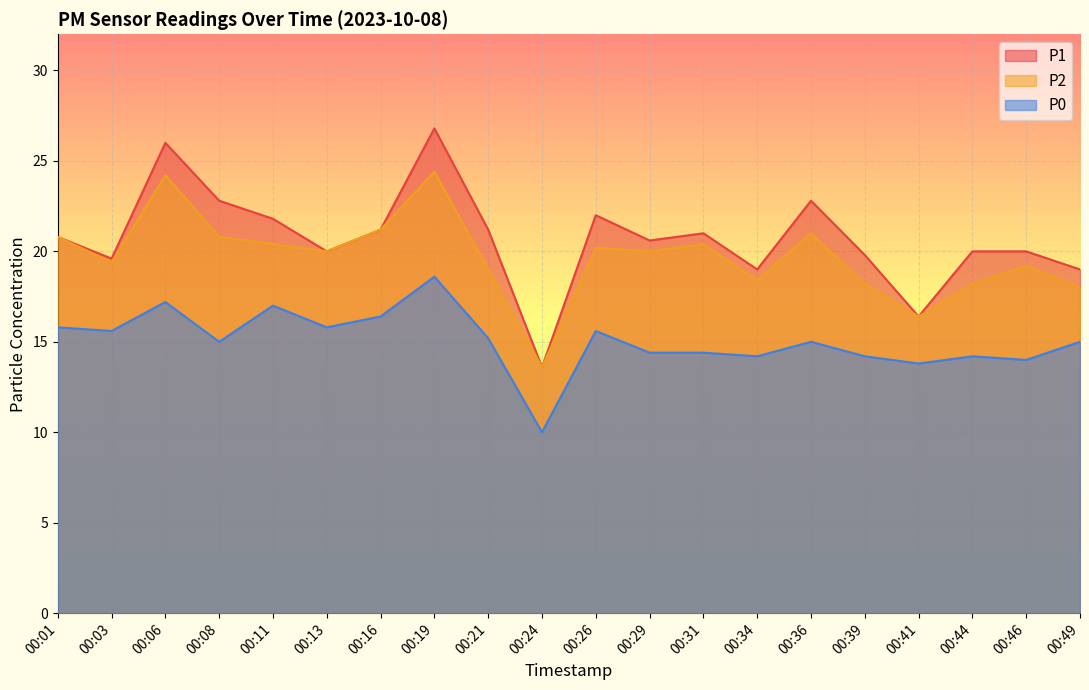

Between 00:08 and 00:44, which is larger?

00:08